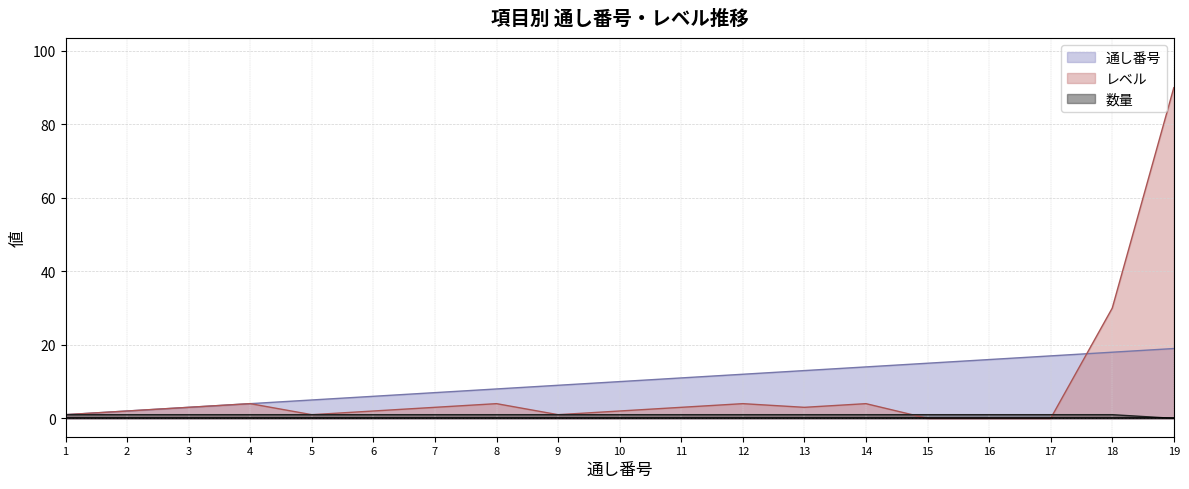

Reading left to right, list all the values displayed in this chart.

通し番号: 1	2	3	4	5	6	7	8	9	10	11	12	13	14	15	16	17	18	19
レベル: 1	2	3	4	1	2	3	4	1	2	3	4	3	4	0	0	0	30	90
数量: 1	1	1	1	1	1	1	1	1	1	1	1	1	1	1	1	1	1	0